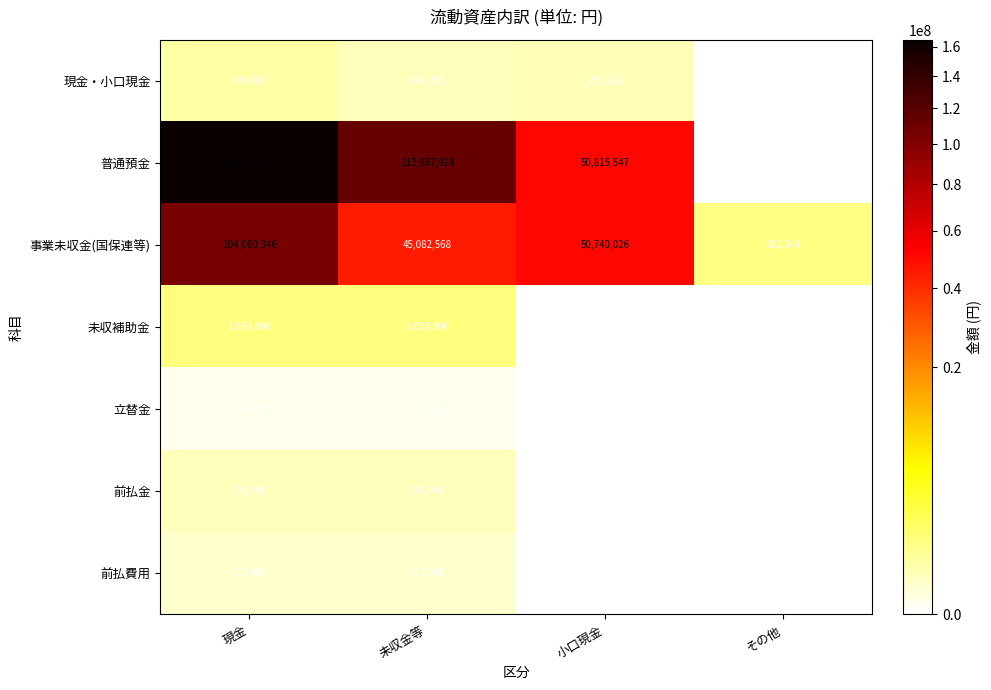

Reading right to left, extract all data points from this chart.

現金・小口現金: 0	235526	204290	439816
普通預金: 0	50815547	113987924	164803471
事業未収金(国保連等): 862846	50740026	45082568	104080346
未収補助金: 0	0	1058800	1058800
立替金: 0	0	13764	13764
前払金: 0	0	191400	191400
前払費用: 0	0	111900	111900